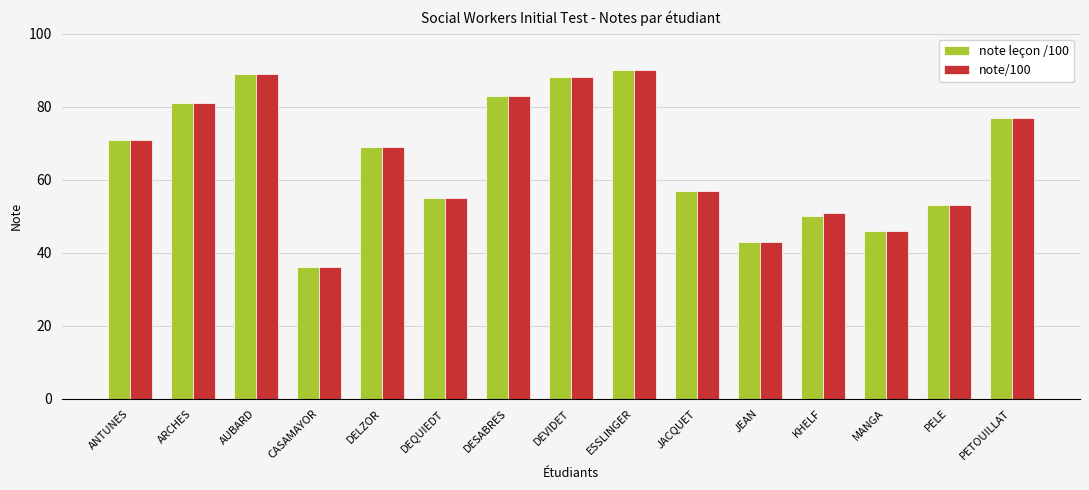

Is it true that note/100 equals 81 at DEQUIEDT?

False